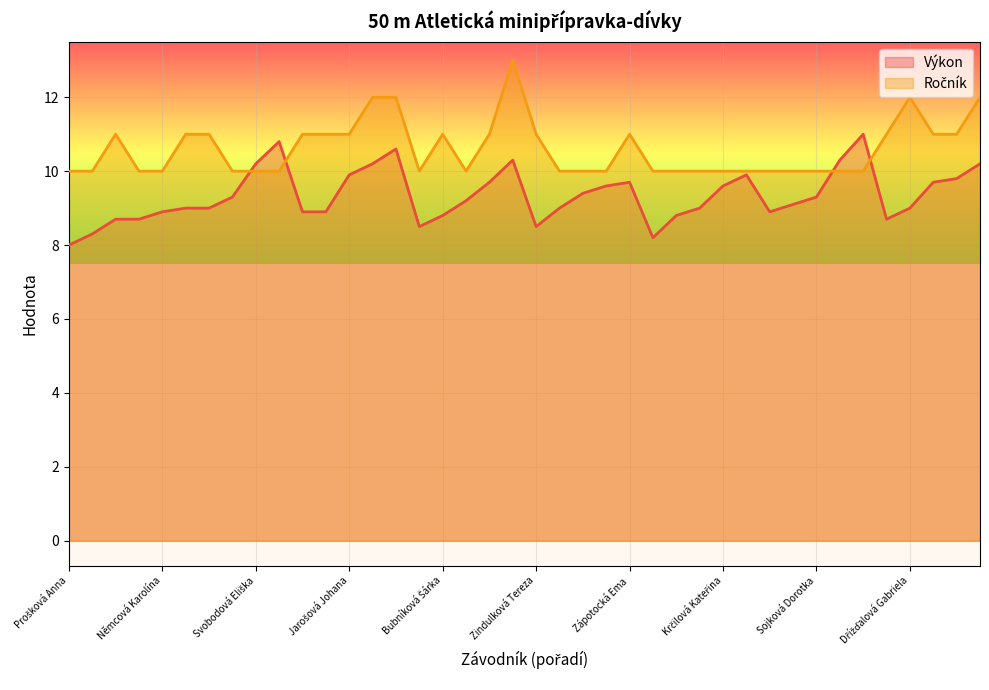

At which label is Ročník closest to 11?

Kocourková Nela